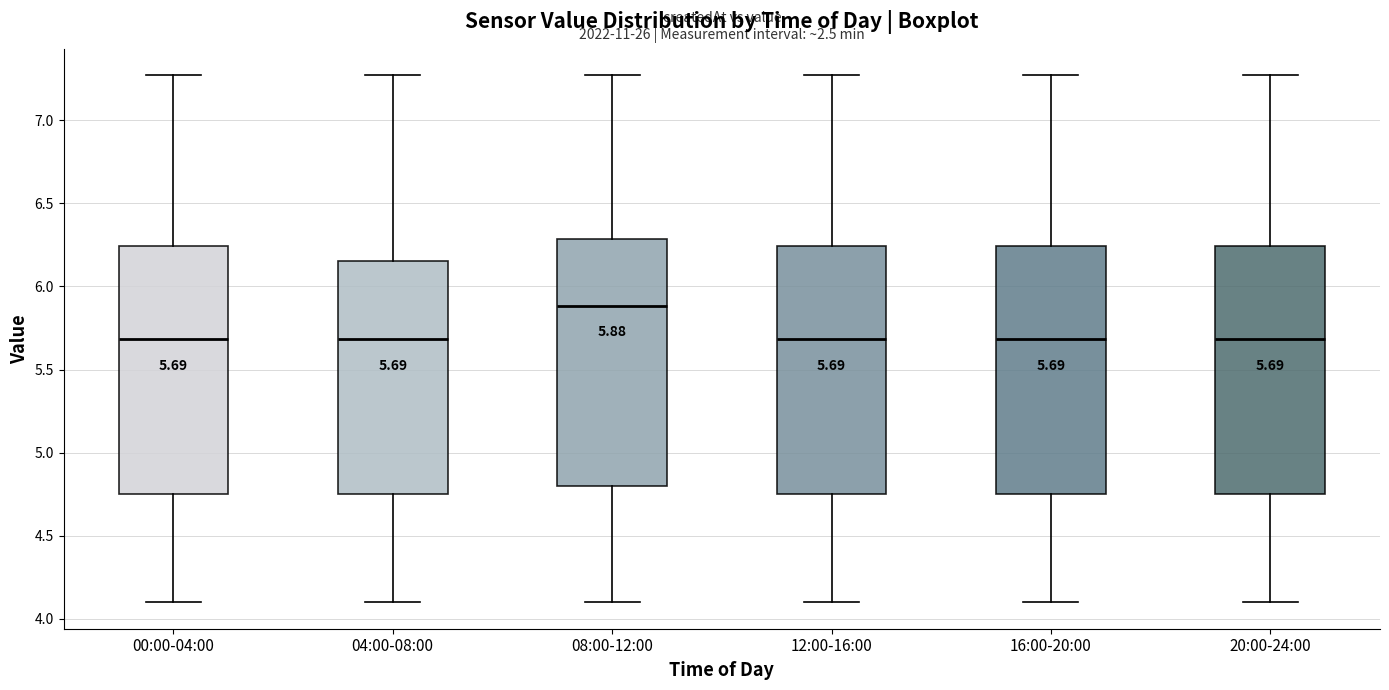

Which box has the highest median line?

08:00-12:00